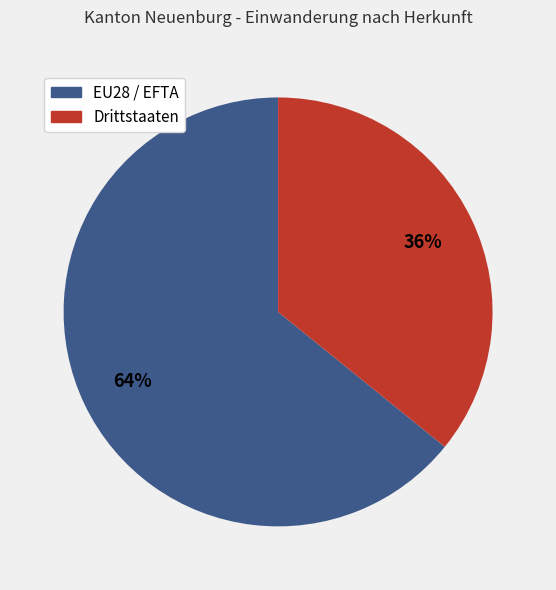

Combined, do Drittstaaten and EU28 / EFTA account for over 50%?

Yes